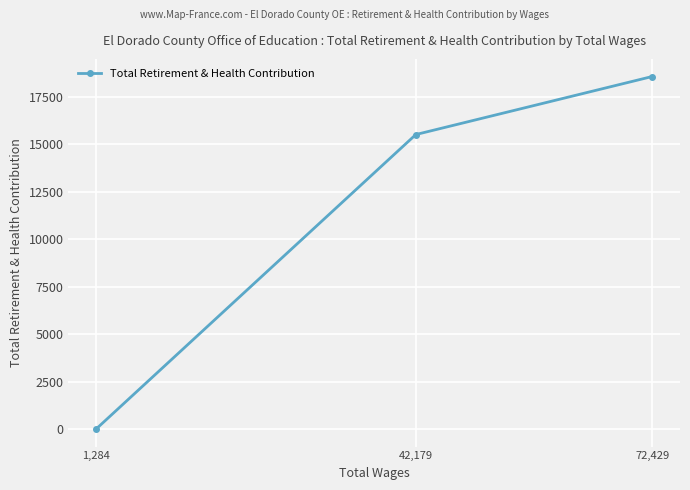

Reading left to right, extract all data points from this chart.

1,284=0	42,179=15524	72,429=18585